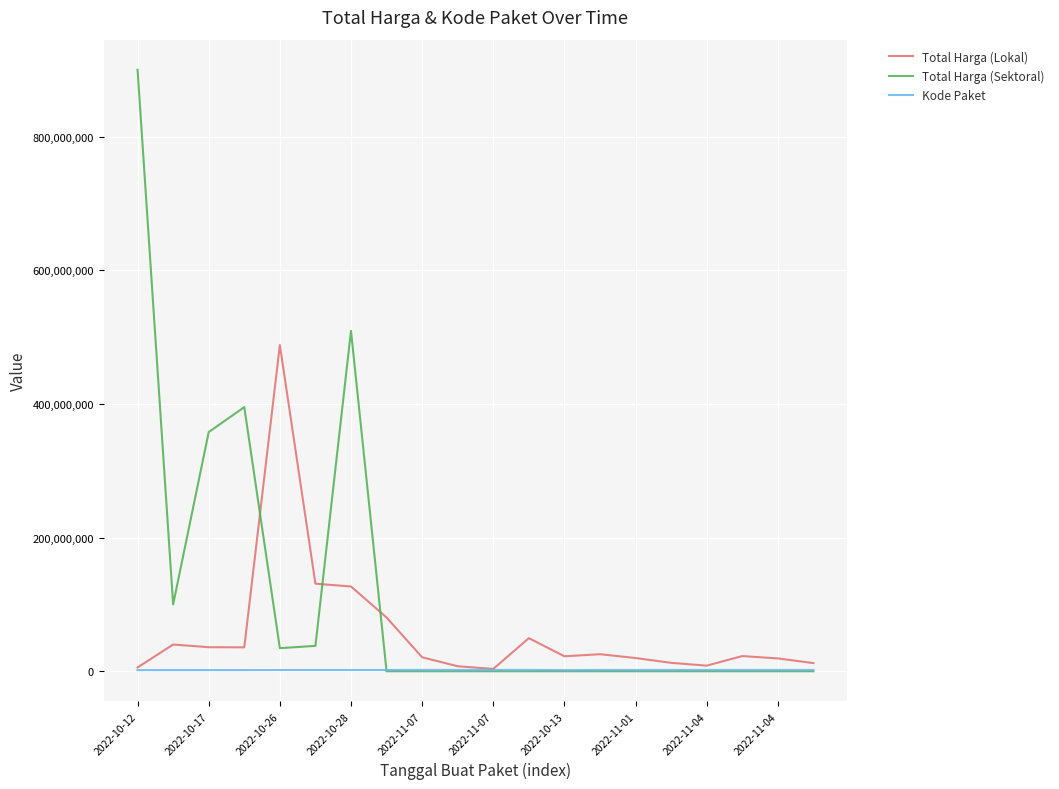

Which series has the largest range (max minus min)?

Total Harga (Sektoral)